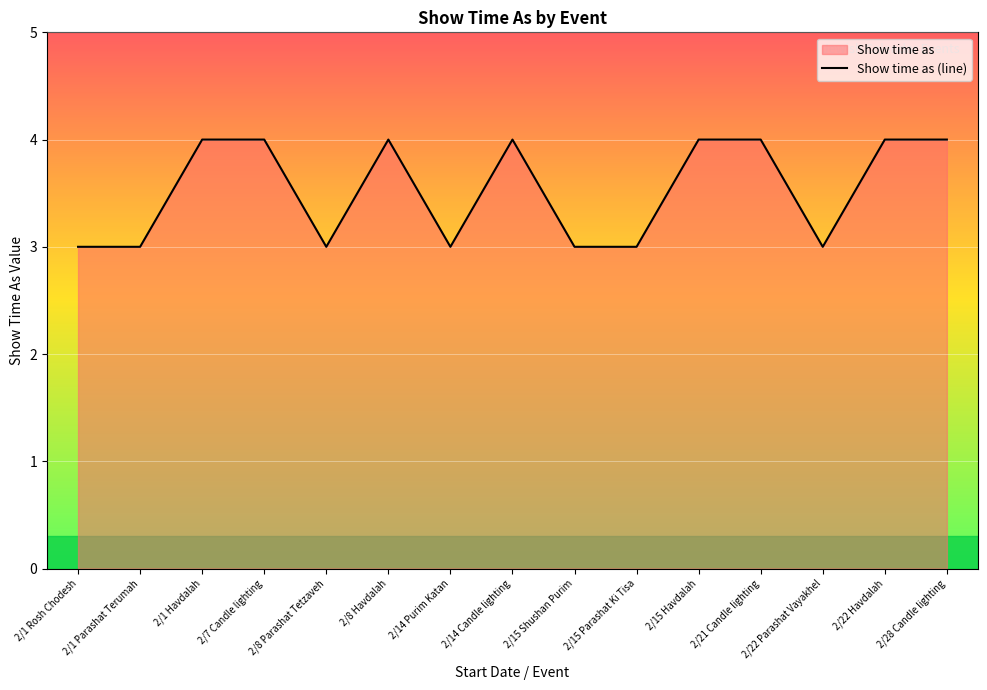

What is the value of the 6th point from the left?

4